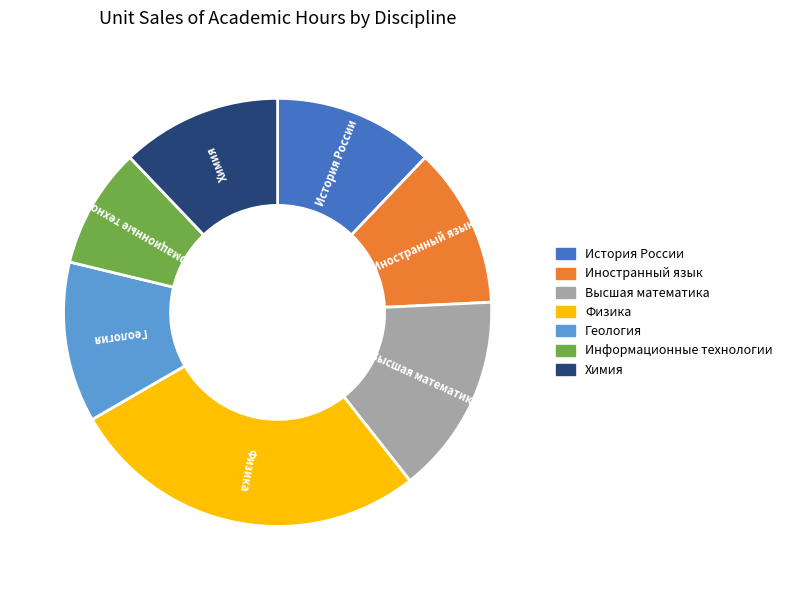

The Иностранный язык slice represents 4% of the pie. True or false?

False